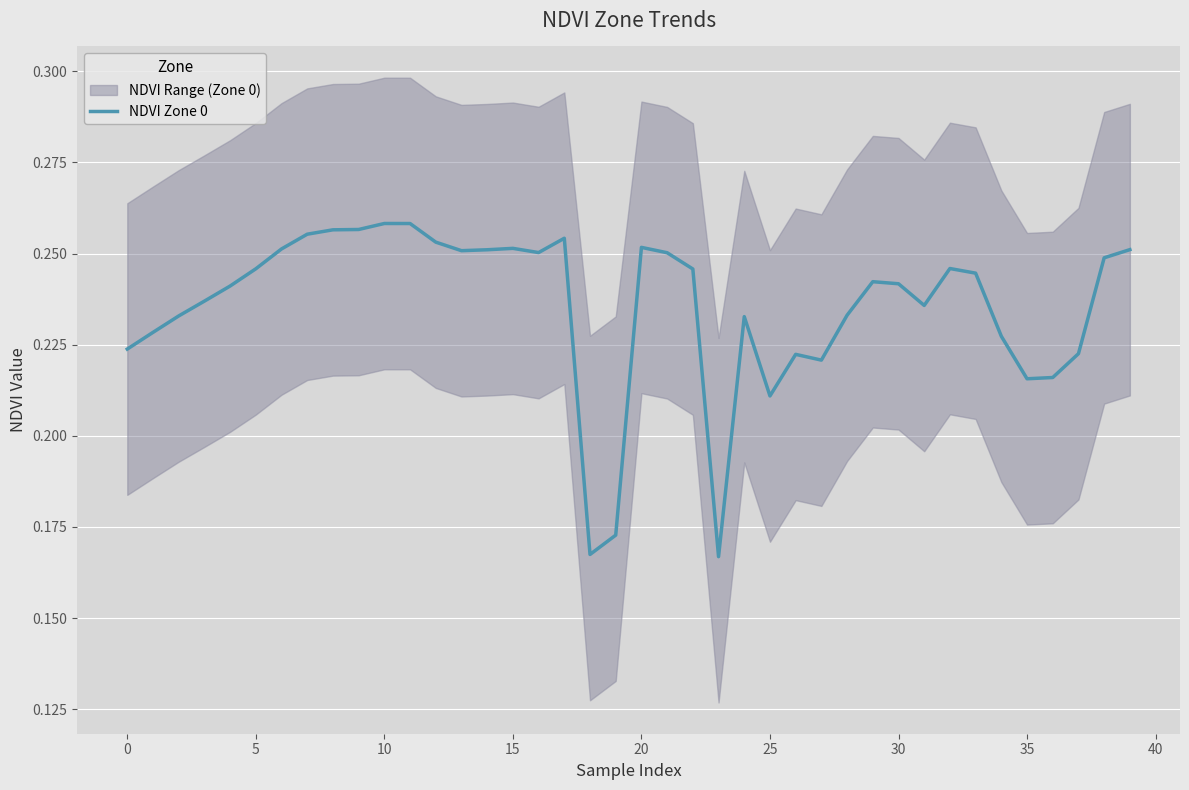

Reading left to right, transcribe all the data shown in this chart.

0.2	0.2	0.2	0.2	0.2	0.2	0.3	0.3	0.3	0.3	0.3	0.3	0.3	0.3	0.3	0.3	0.3	0.3	0.2	0.2	0.3	0.3	0.2	0.2	0.2	0.2	0.2	0.2	0.2	0.2	0.2	0.2	0.2	0.2	0.2	0.2	0.2	0.2	0.2	0.3